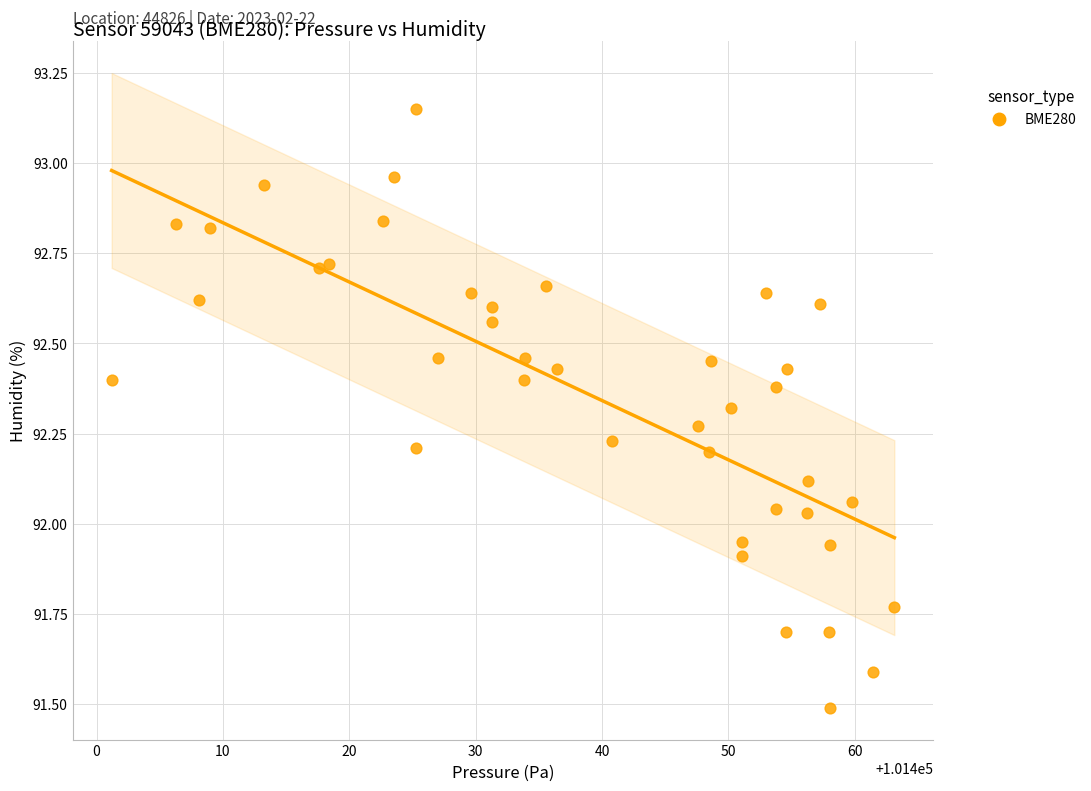

What is the range of Y values (max minus min)?

1.7